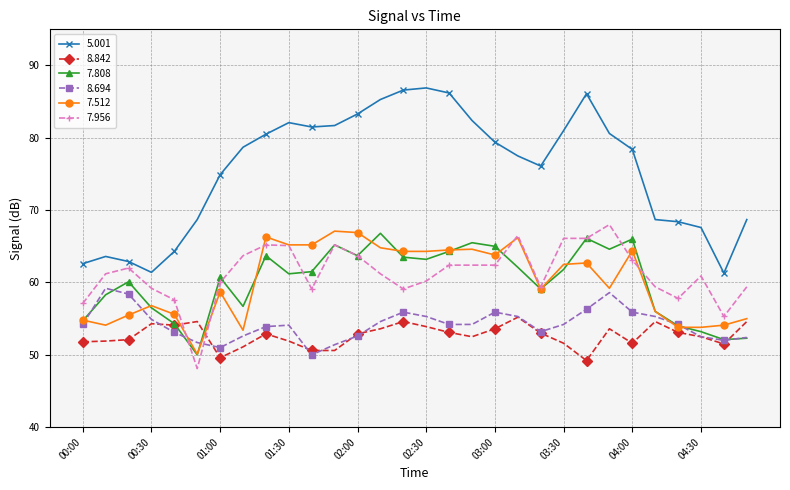

What is the value of the 8.842 point at the 5th from the left?

54.1